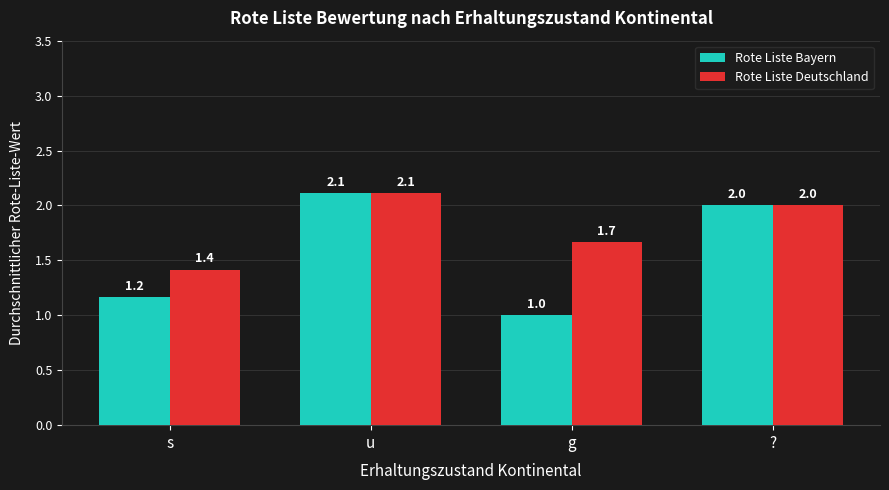

The Rote Liste Bayern series shows 1.2 at s. True or false?

True